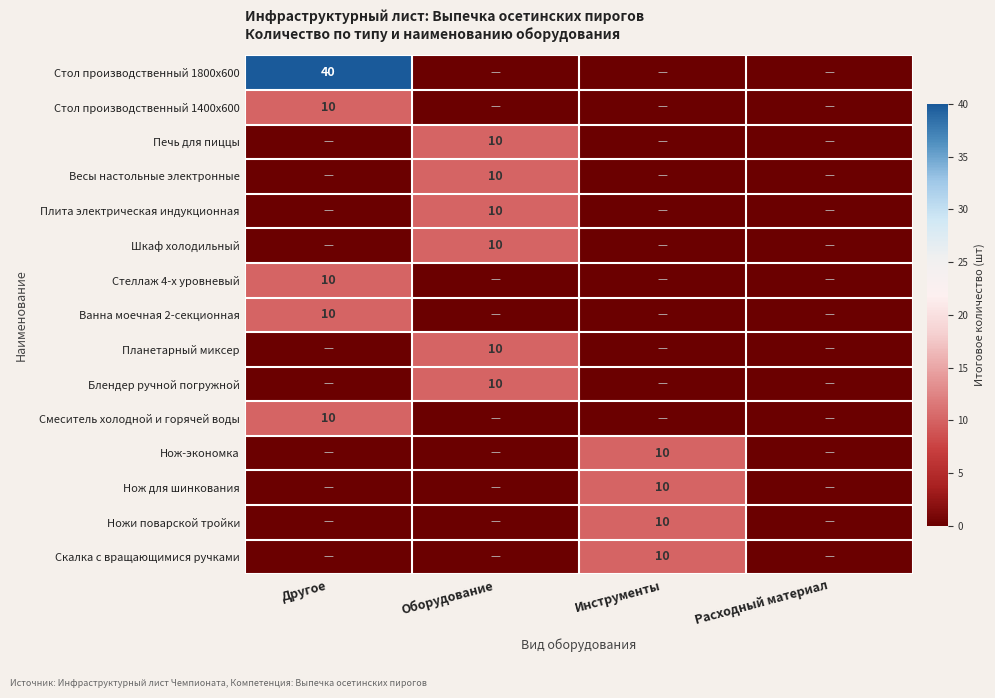

Is it true that Нож для шинкования equals 10 at Инструменты?

True